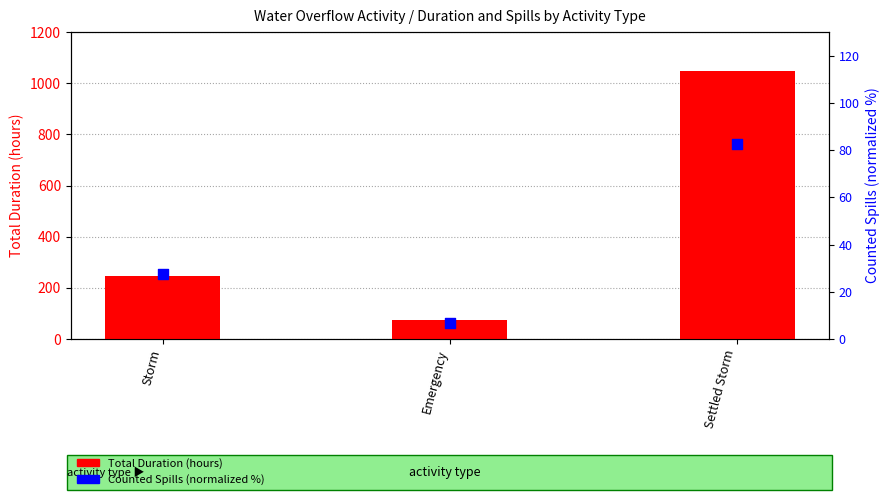

At how many categories does at least one series exceed 305?

1